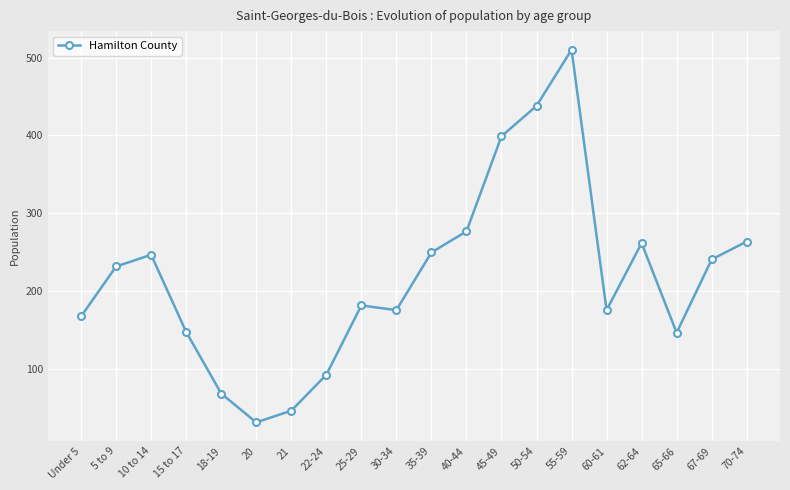

How many distinct data groups are displayed?

1